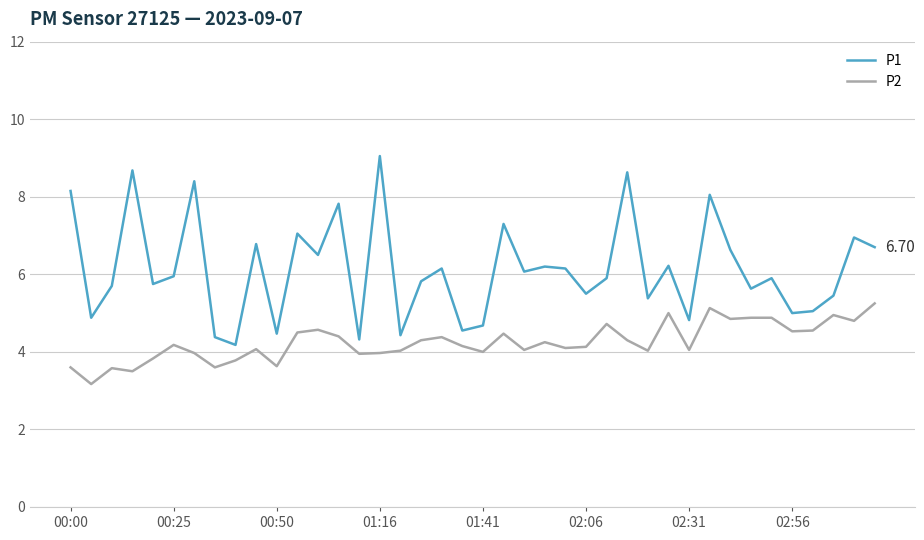

At how many categories does at least one series exceed 6?

19